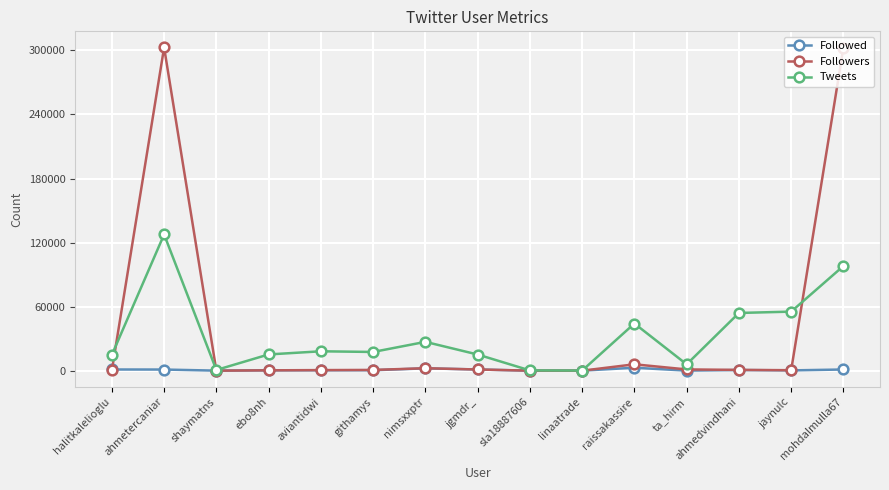

What is the label of the 1st point from the left?

halitkalelioglu